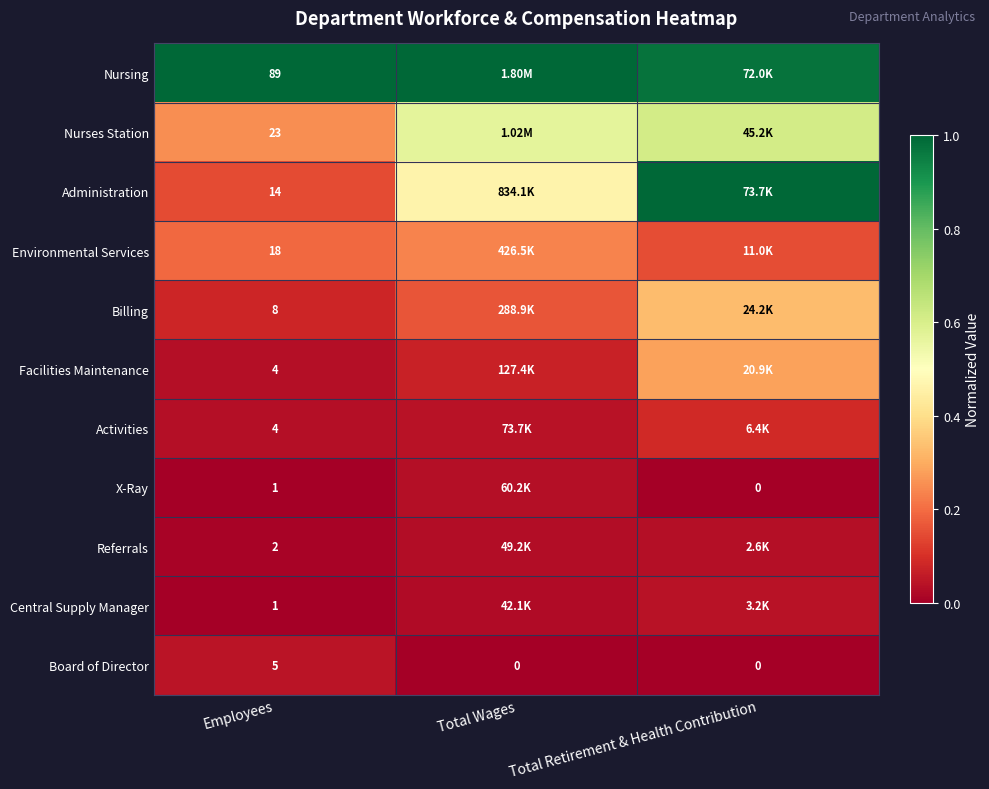

True or false: Referrals has a value of 0.0 at Employees.

False